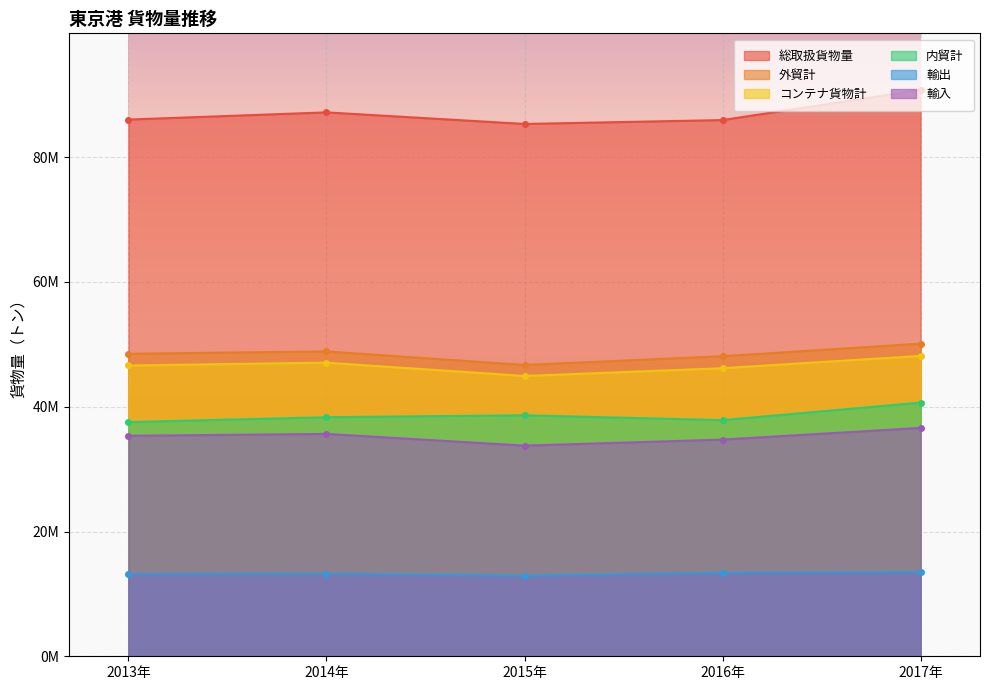

Reading right to left, what are all the values shown in this chart?

総取扱貨物量: 2017年=90780146	2016年=85954195	2015年=85332872	2014年=87189132	2013年=86032354
外貿計: 2017年=50116156	2016年=48102417	2015年=46699117	2014年=48867479	2013年=48494300
コンテナ貨物計: 2017年=48151899	2016年=46178485	2015年=44930200	2014年=47066116	2013年=46618650
内貿計: 2017年=40663990	2016年=37851778	2015年=38633755	2014年=38321653	2013年=37538054
輸出: 2017年=13508587	2016年=13368468	2015年=12933120	2014年=13222318	2013年=13146512
輸入: 2017年=36607569	2016年=34733949	2015年=33765997	2014年=35645161	2013年=35347788